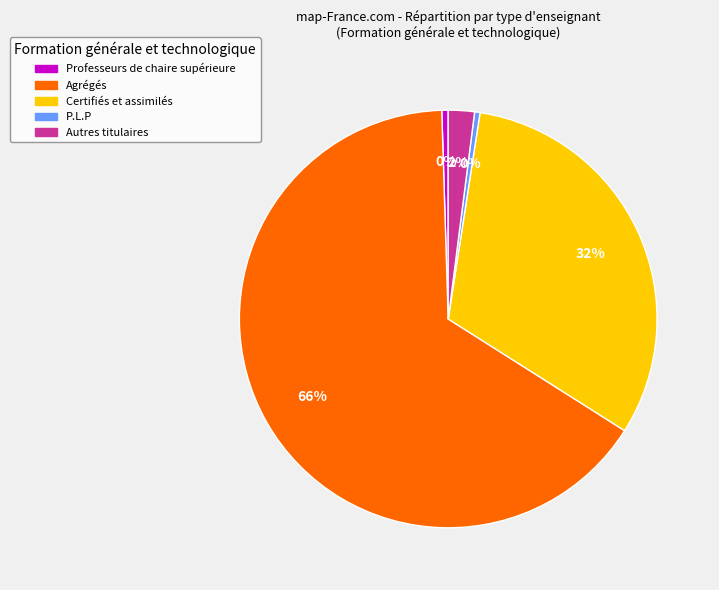

What is the largest slice in the pie chart?

Agrégés